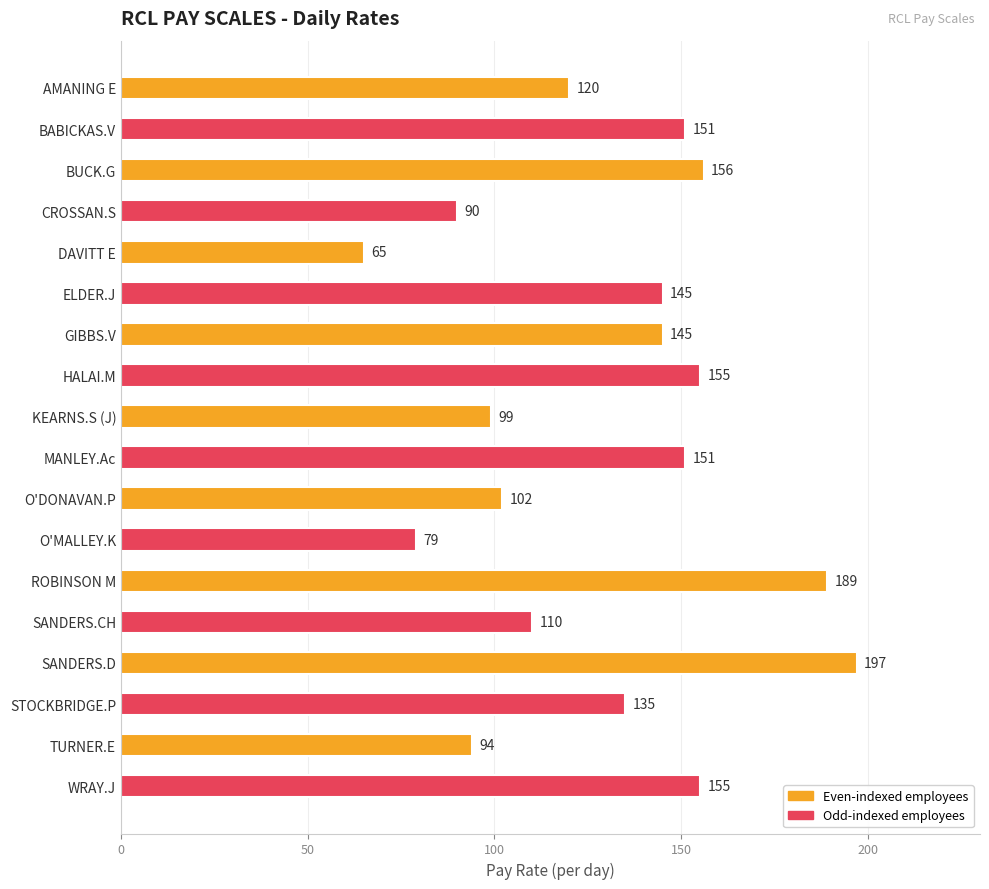

Where is the data nearest to the value 131?

STOCKBRIDGE.P